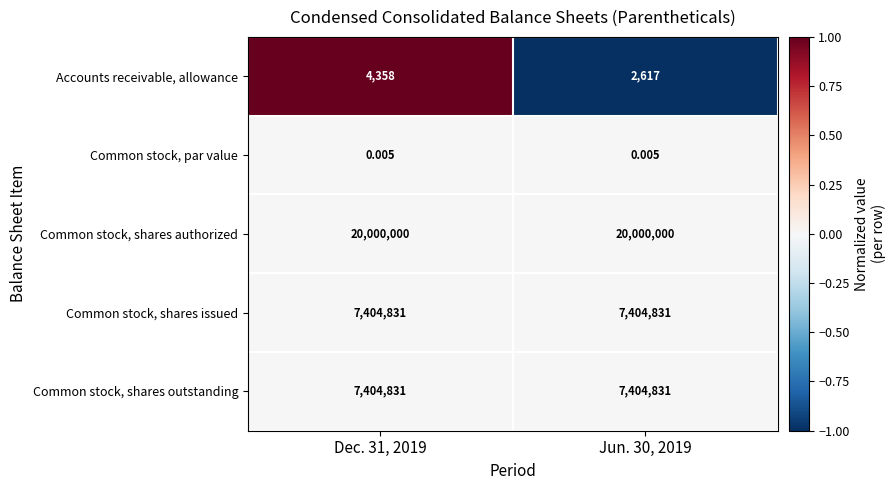

Which series has the largest total across all categories?

Common stock, shares authorized